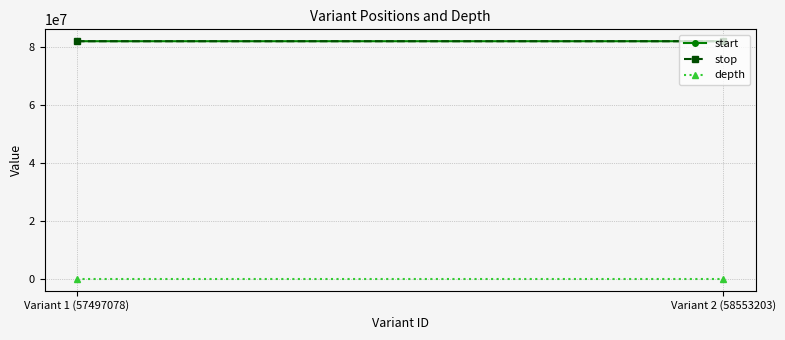

What is the approximate value of depth at Variant 2 (58553203)?

1